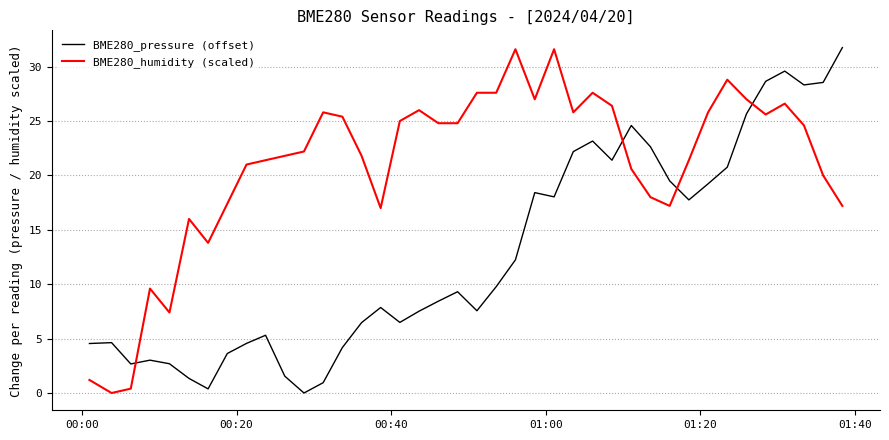

Which series has the largest total across all categories?

BME280_humidity (scaled)